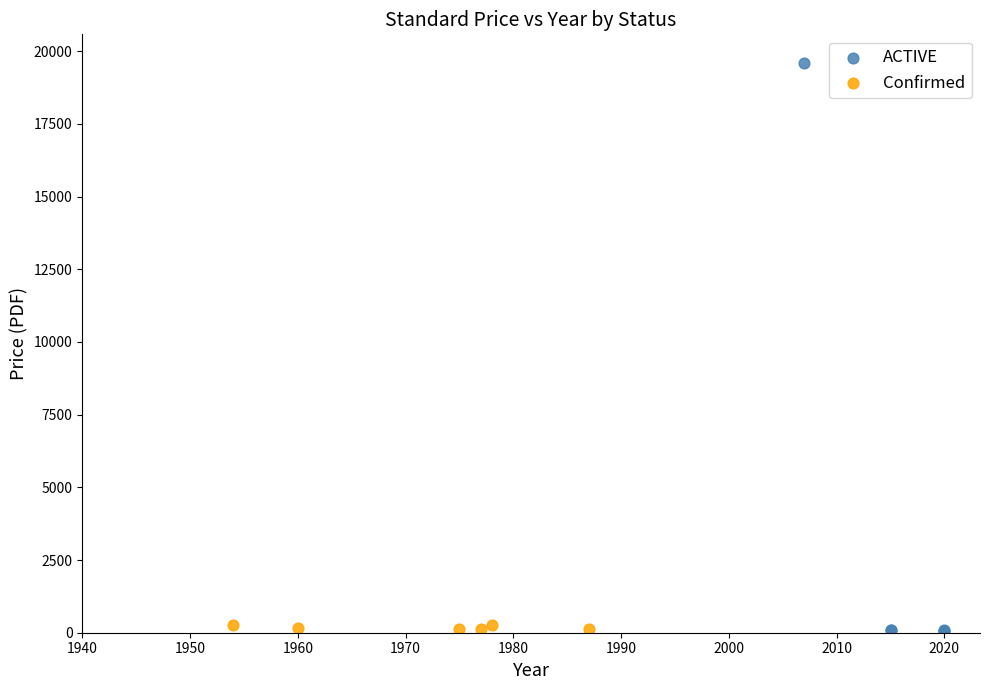

Which series contains the highest Y value?

ACTIVE